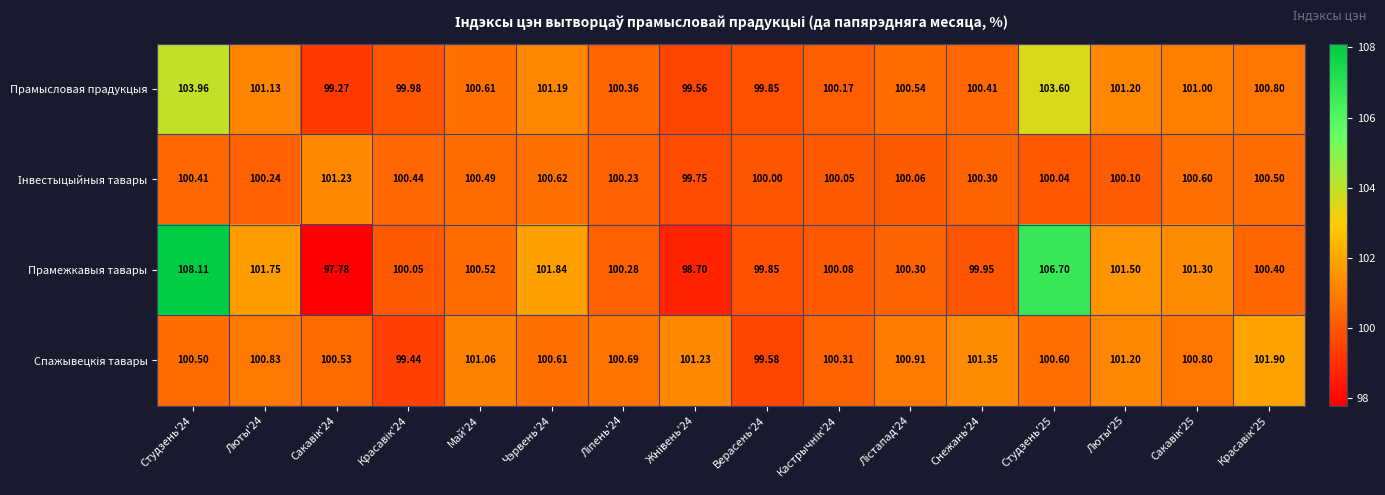

Which series has the largest range (max minus min)?

Прамежкавыя тавары